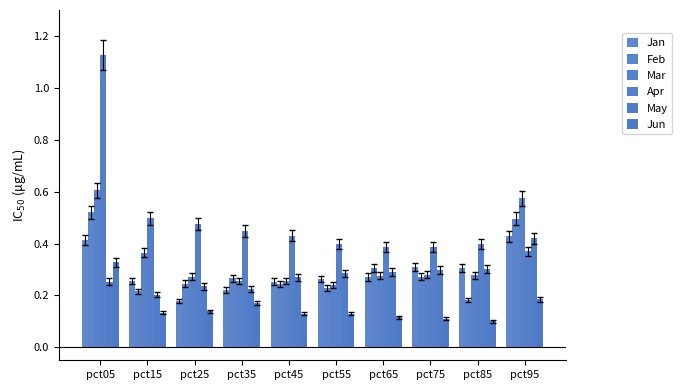

How many series are shown in this chart?

6